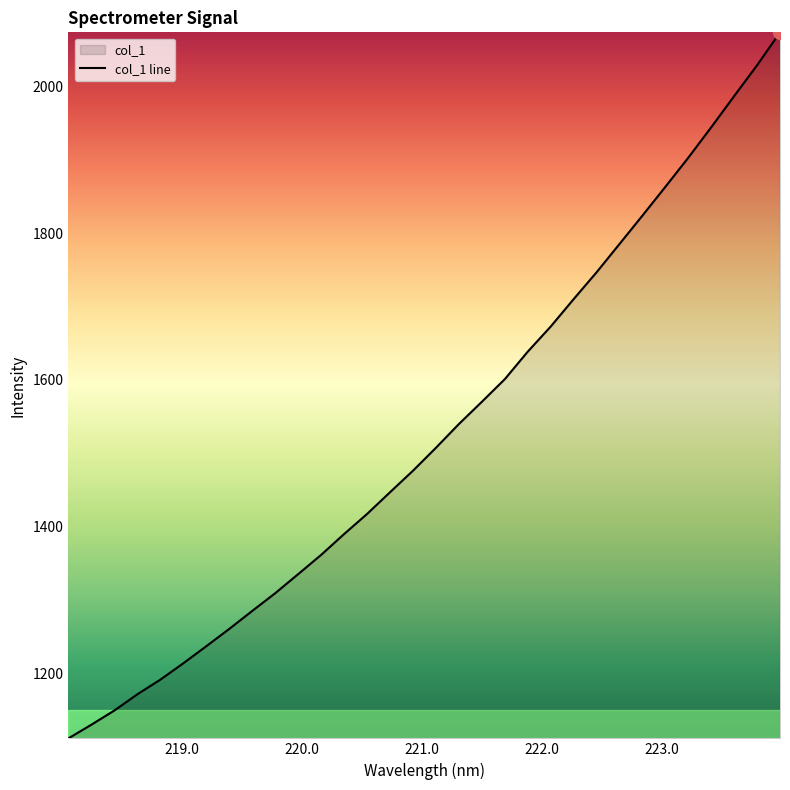

What is the greatest value displayed?

2073.8